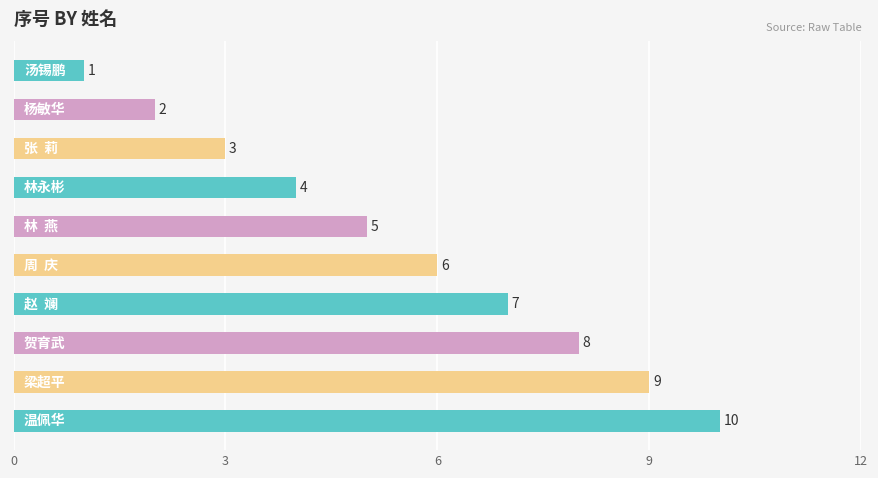

How many values are between 3 and 8?

6